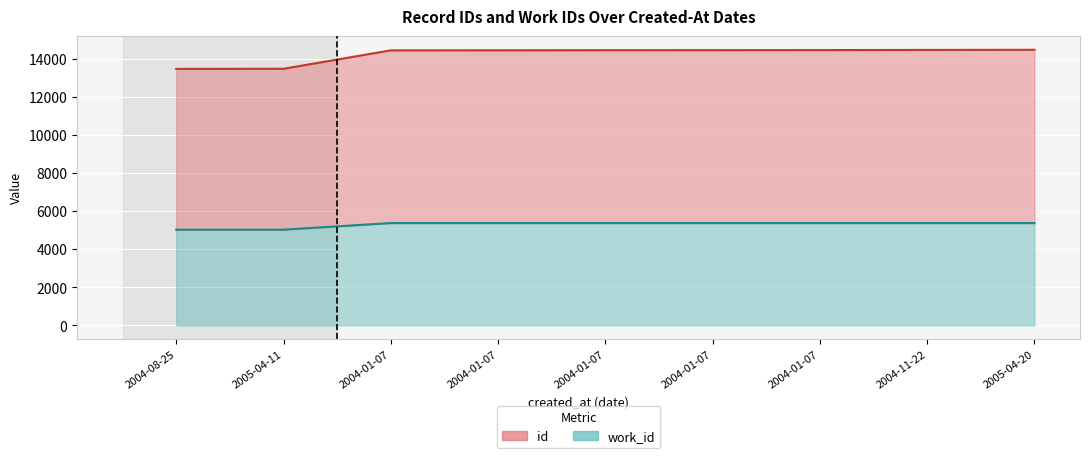

The value of work_id at 2004-01-07 is 5366. True or false?

True